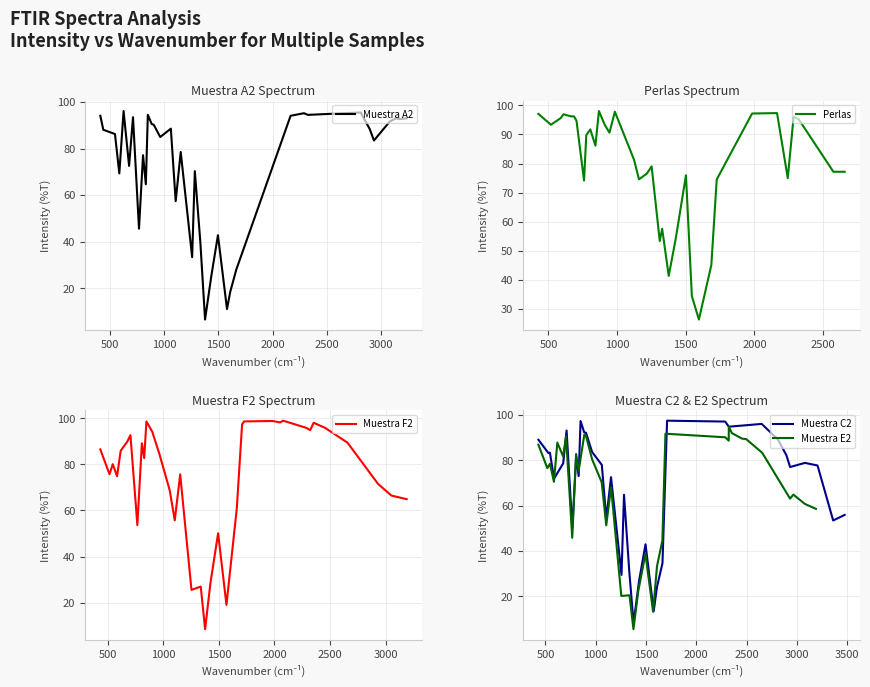

In Muestra F2, how many points are lower than both neighbors (excluding endpoints)?

10